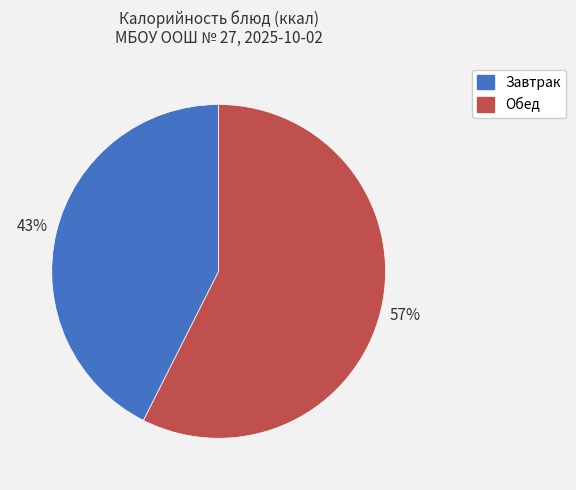

Is there a majority slice in this chart?

Yes